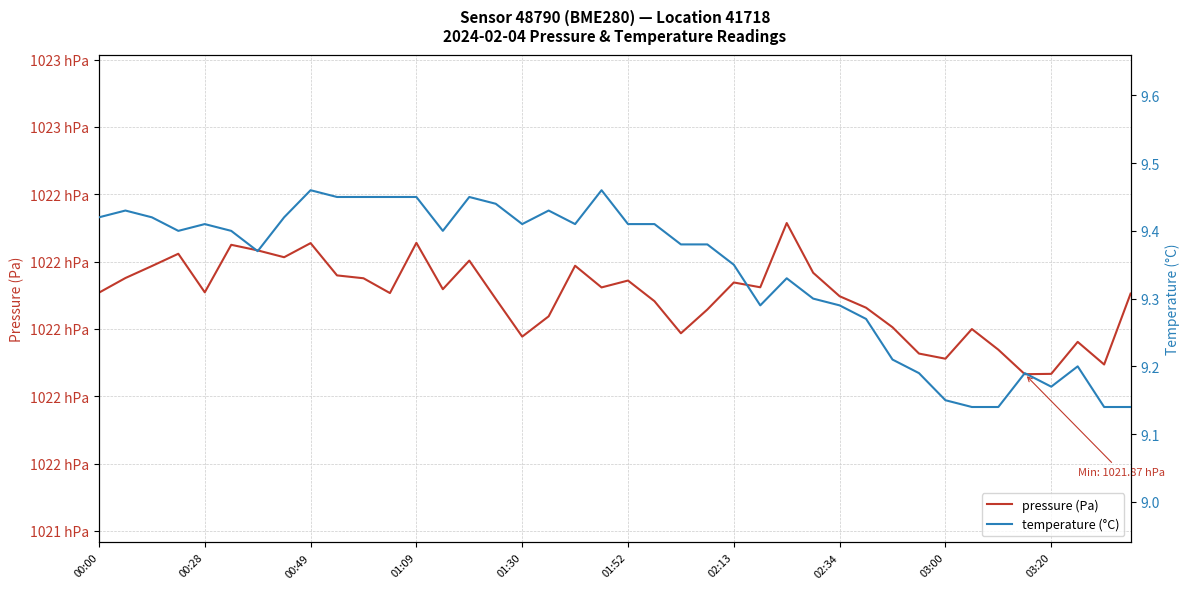

What is the difference between the second highest and second lowest values in the temperature (°C) series?

0.3